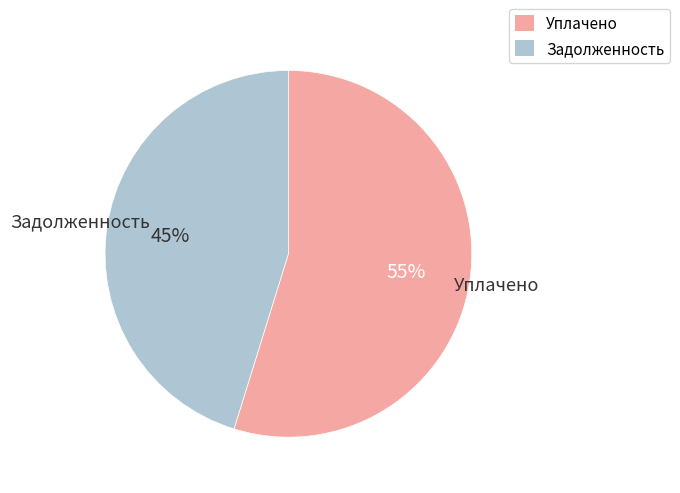

Is there a majority slice in this chart?

Yes